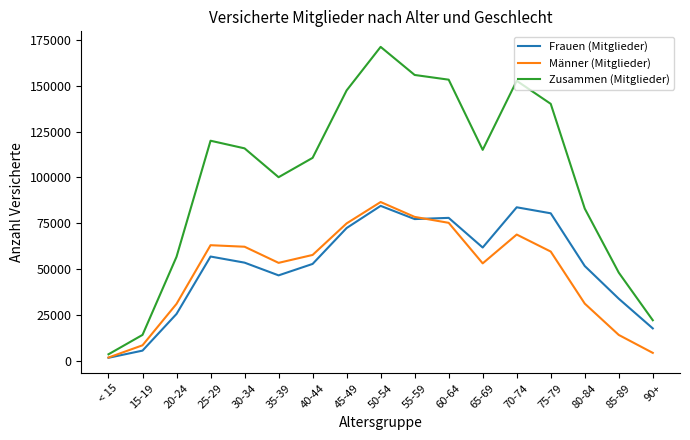

The value of Frauen (Mitglieder) at 60-64 is 50588. True or false?

False